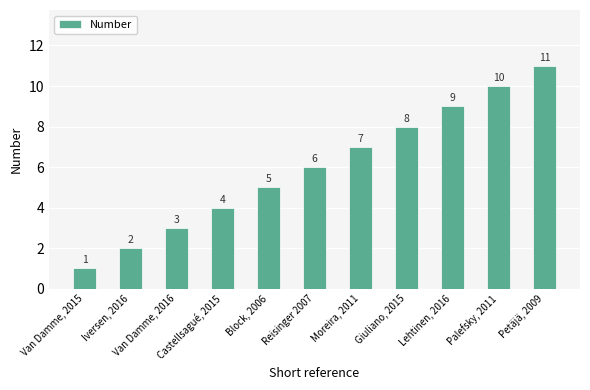

Reading right to left, extract all data points from this chart.

11	10	9	8	7	6	5	4	3	2	1